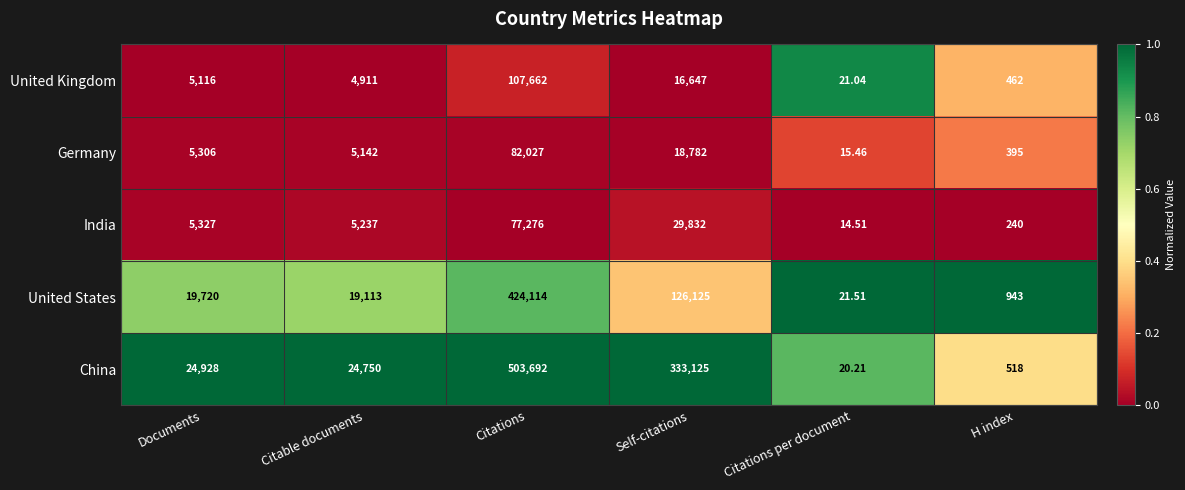

What is the total value across all series at H index?

2558.0